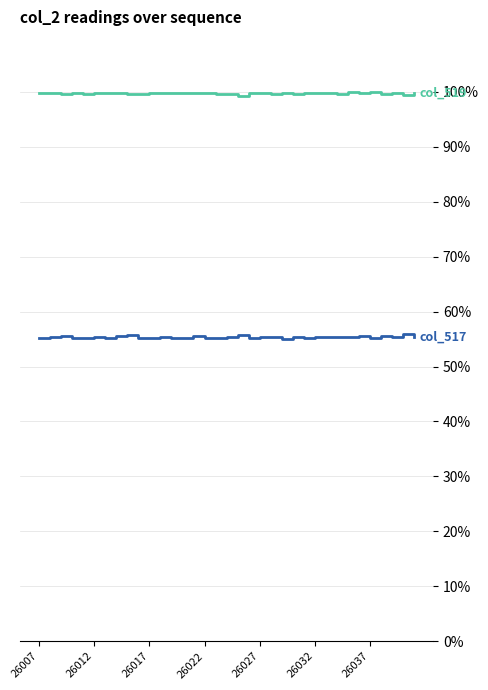

What is the minimum value shown in the chart?

55.0